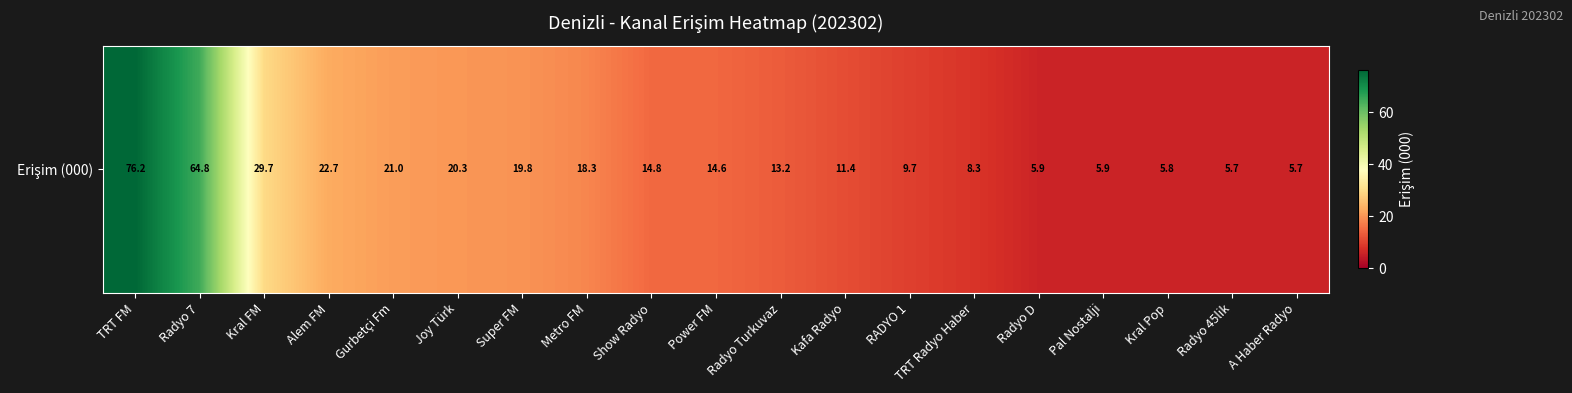

What is the maximum value shown in the chart?

76.2